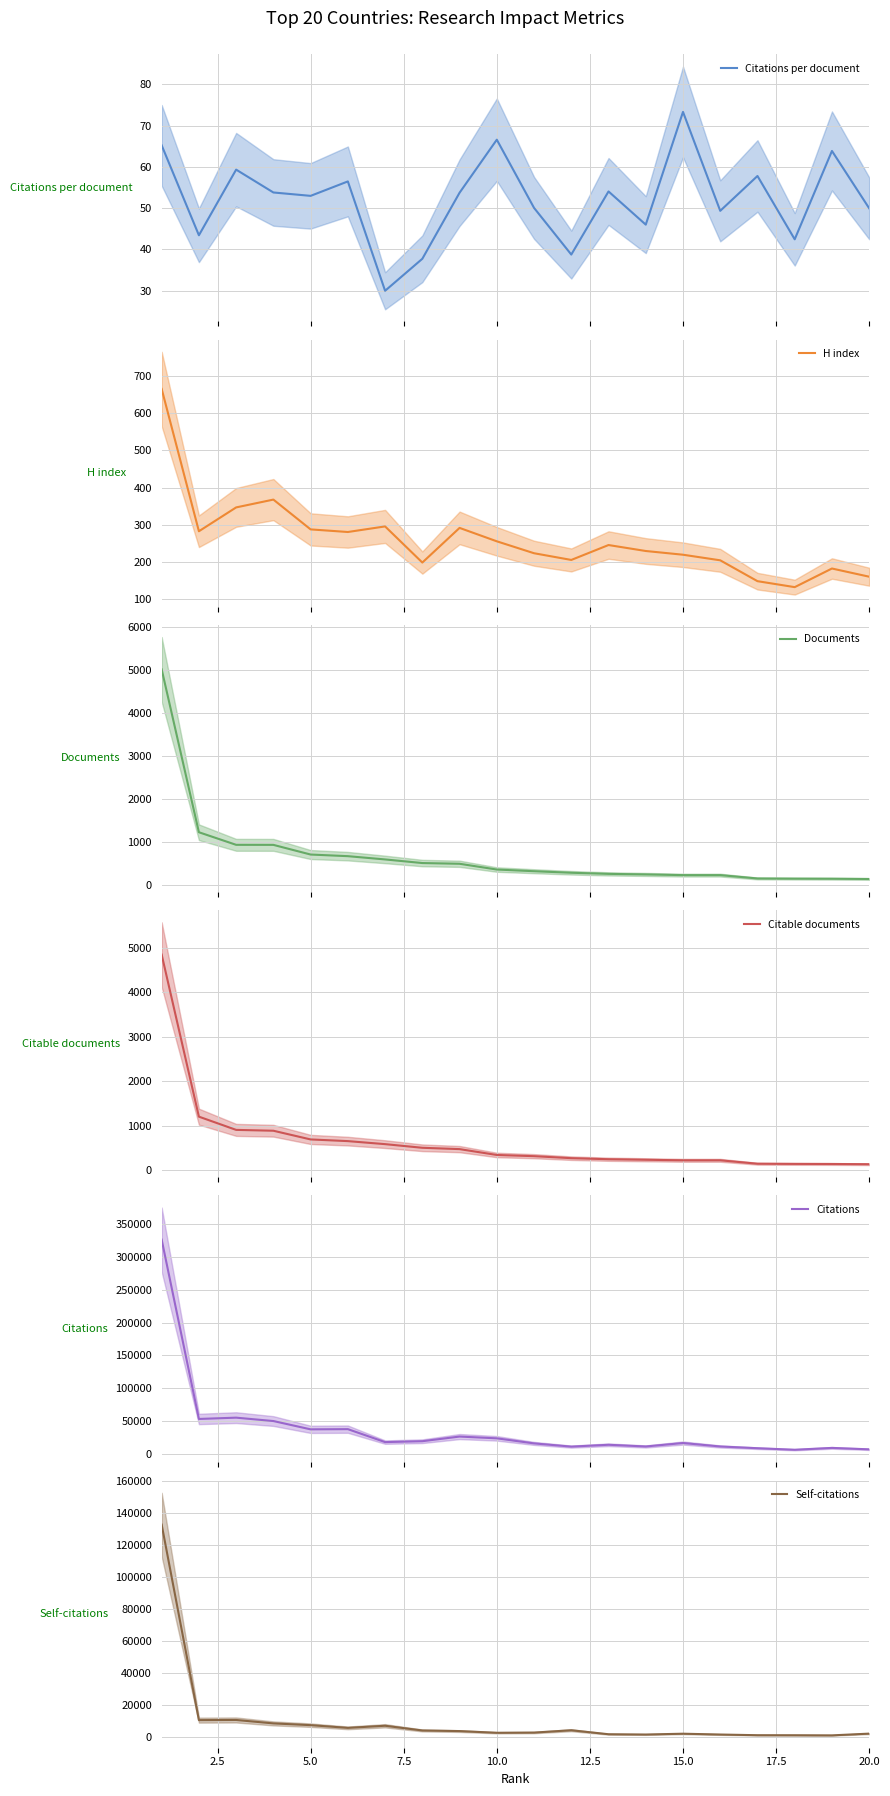

What is the highest value of the Documents series?

5010